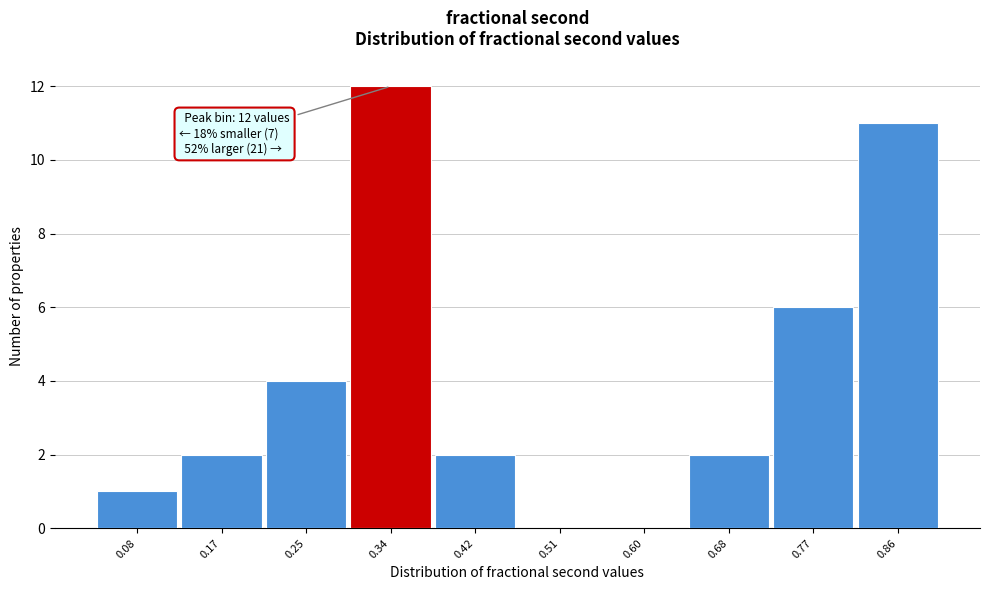

Reading left to right, transcribe all the data shown in this chart.

0.08=1	0.17=2	0.25=4	0.34=12	0.42=2	0.51=0	0.60=0	0.68=2	0.77=6	0.86=11